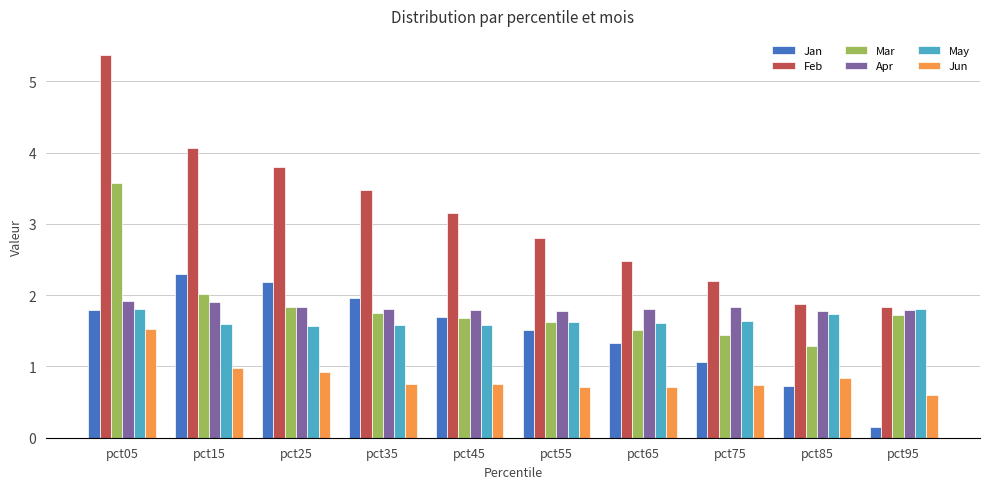

At which label does Mar reach its minimum?

pct85